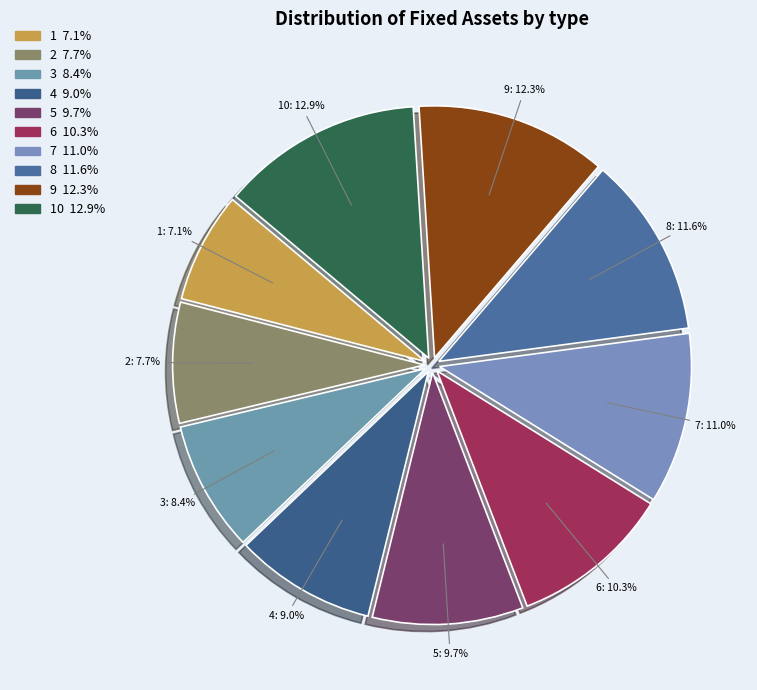

What is the smallest slice in the pie chart?

1